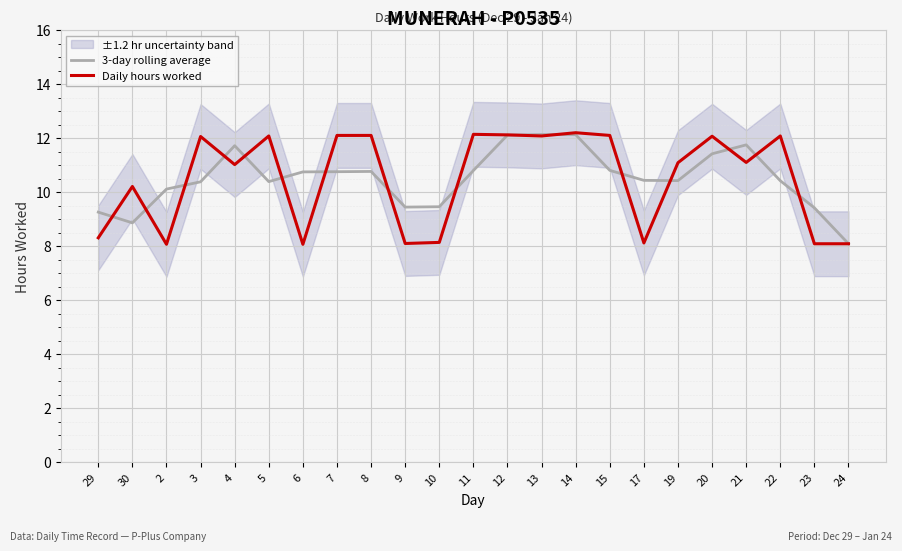

At 9, list the series in order from largest to smallest.

3-day rolling average, Daily hours worked